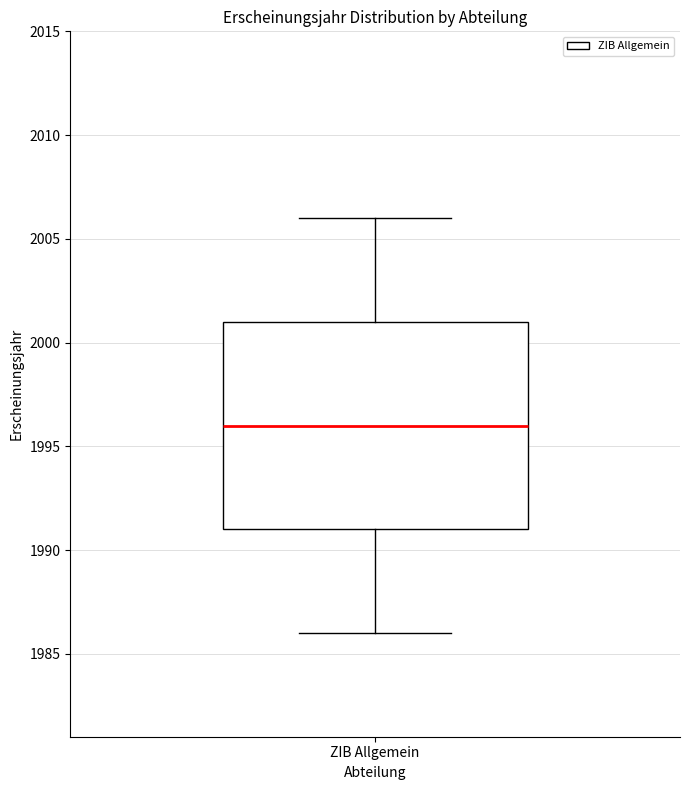

Where is the upper edge of the box for ZIB Allgemein on the y-axis? The values are not printed on the chart, so give them approximately, as read against the axis.

2001